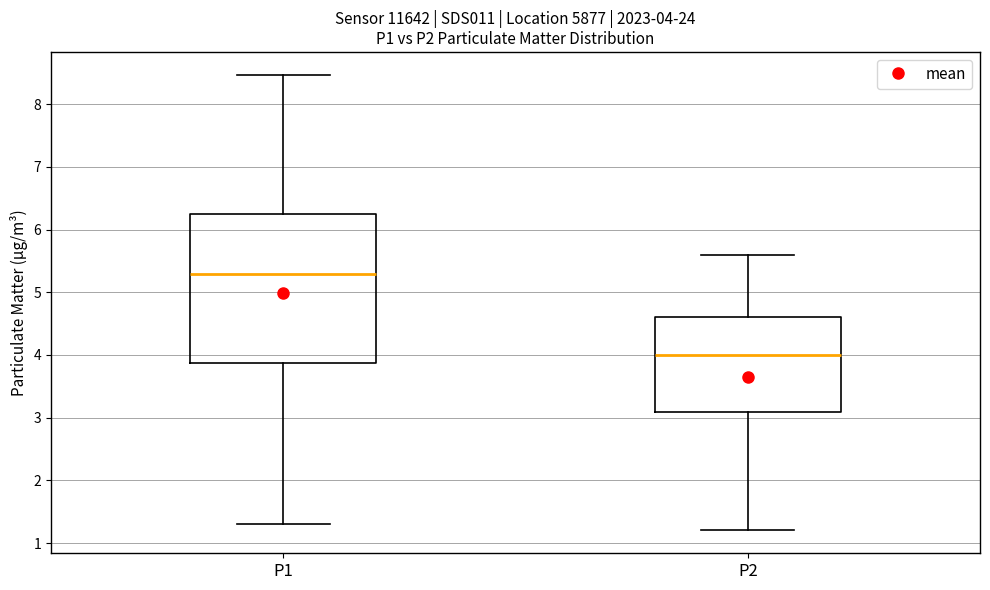

Comparing the boxes themselves (not the whiskers), which one is the tallest?

P1